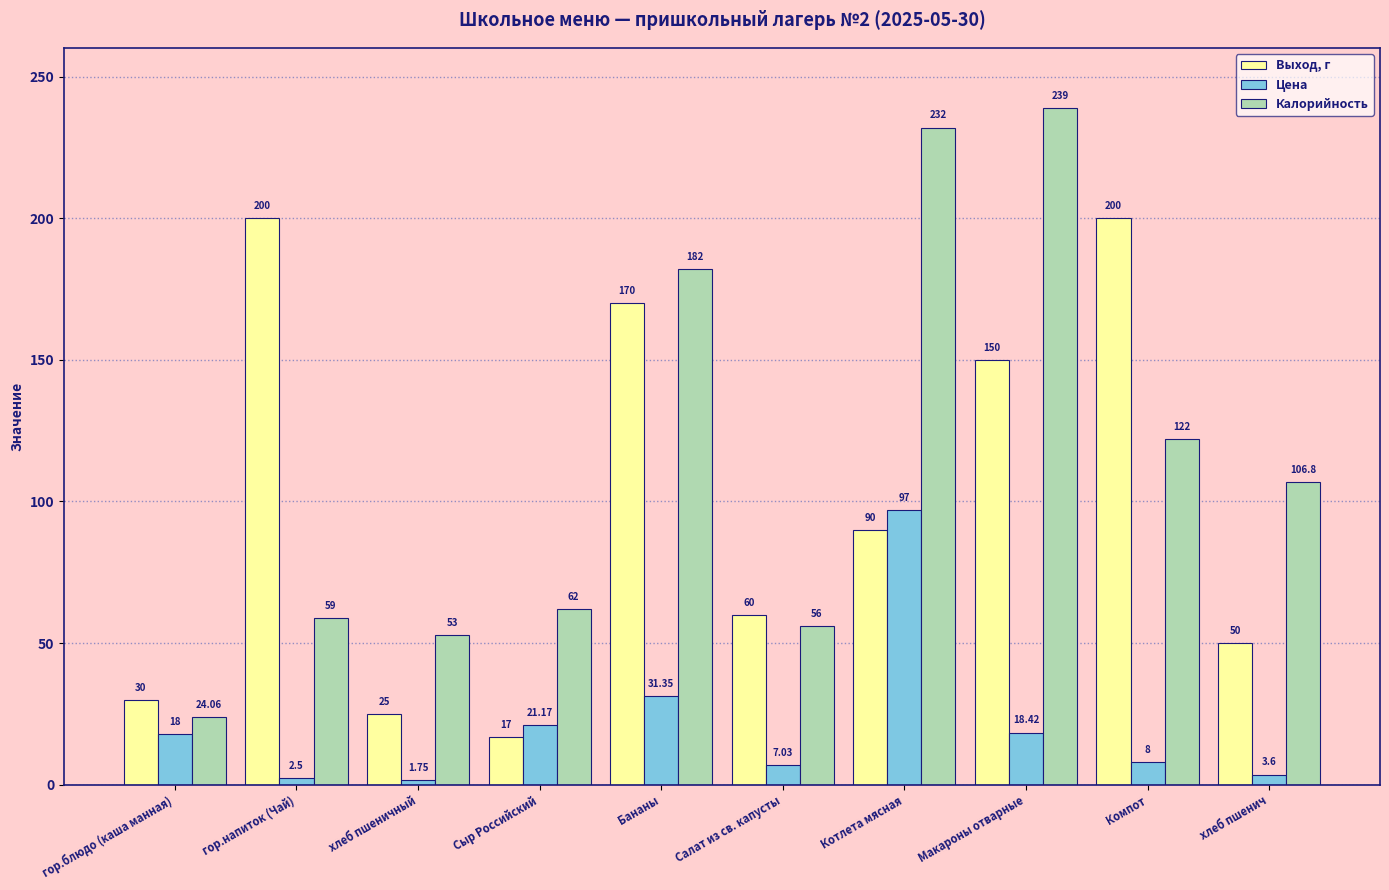

What are all the series names shown in the legend?

Выход, г, Цена, Калорийность